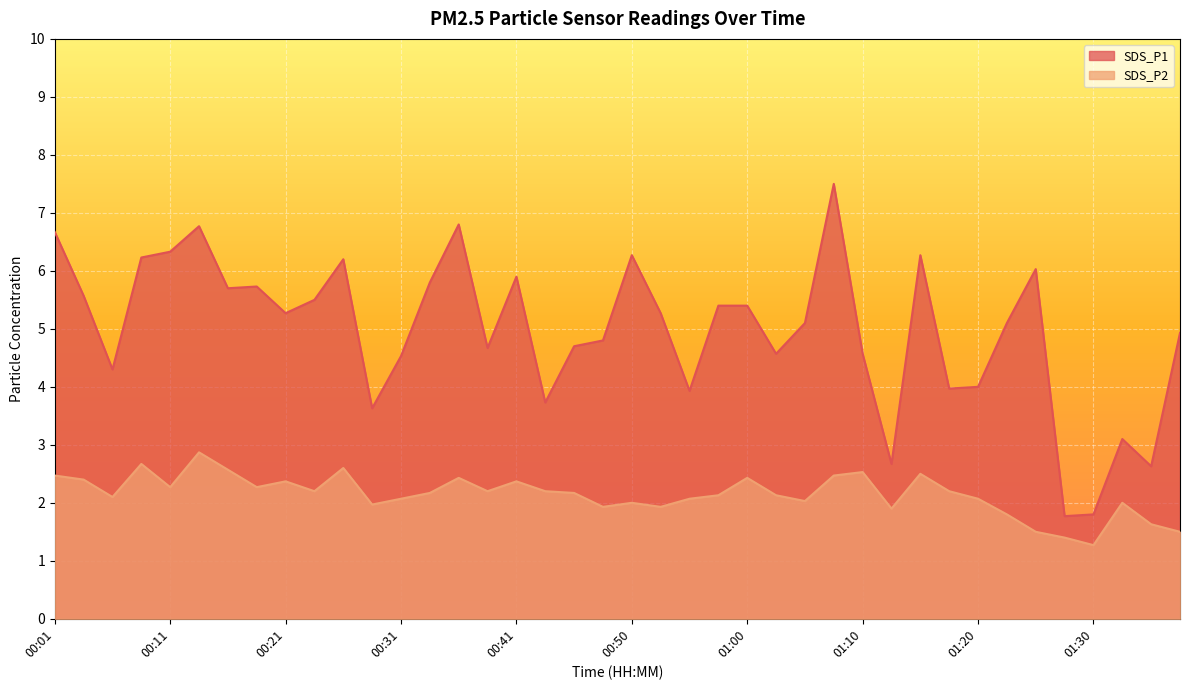

True or false: SDS_P1 and SDS_P2 intersect in this chart.

False